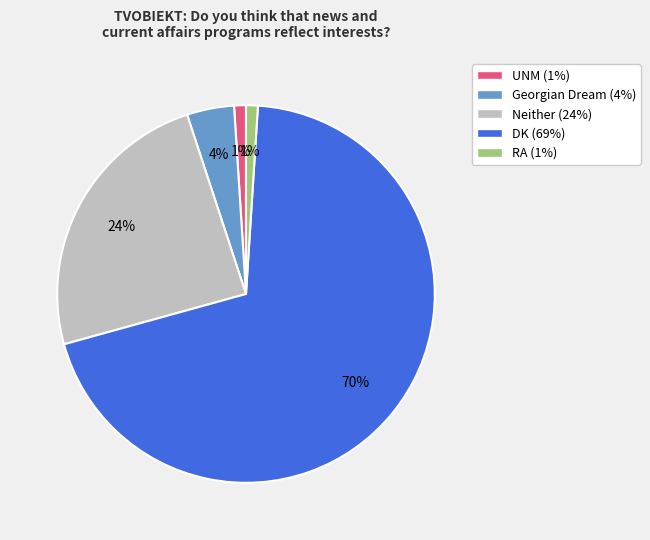

To the nearest percent, what is the average slice percentage?

20%